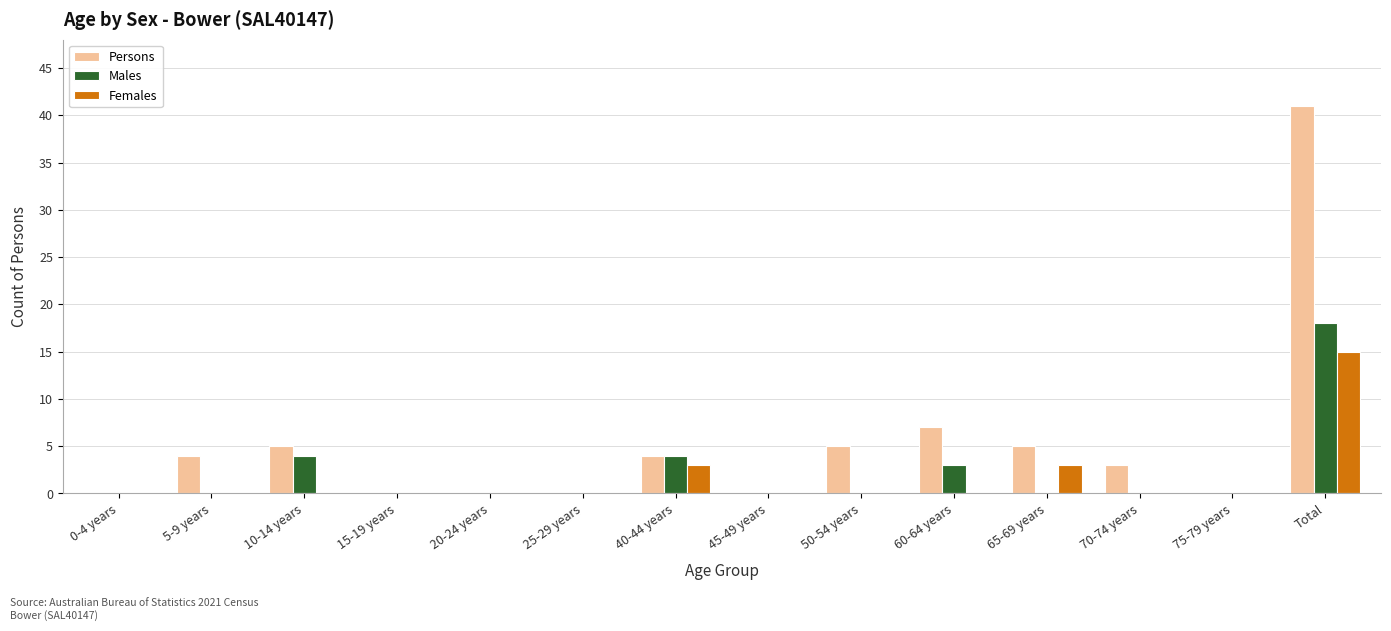

Which series changed the most between 20-24 years and 60-64 years?

Persons